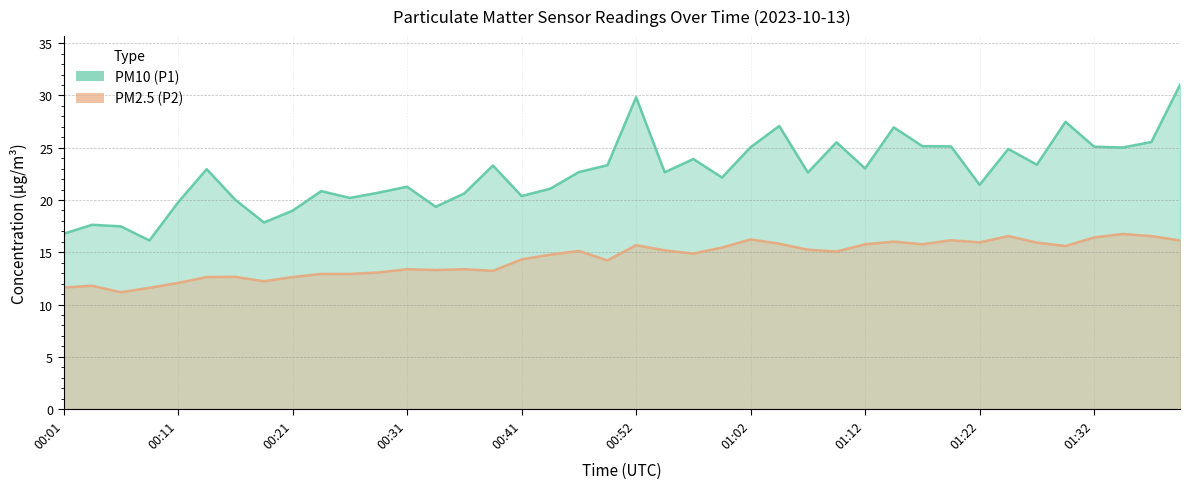

What is the difference between the highest and lowest values at 00:21?

6.3